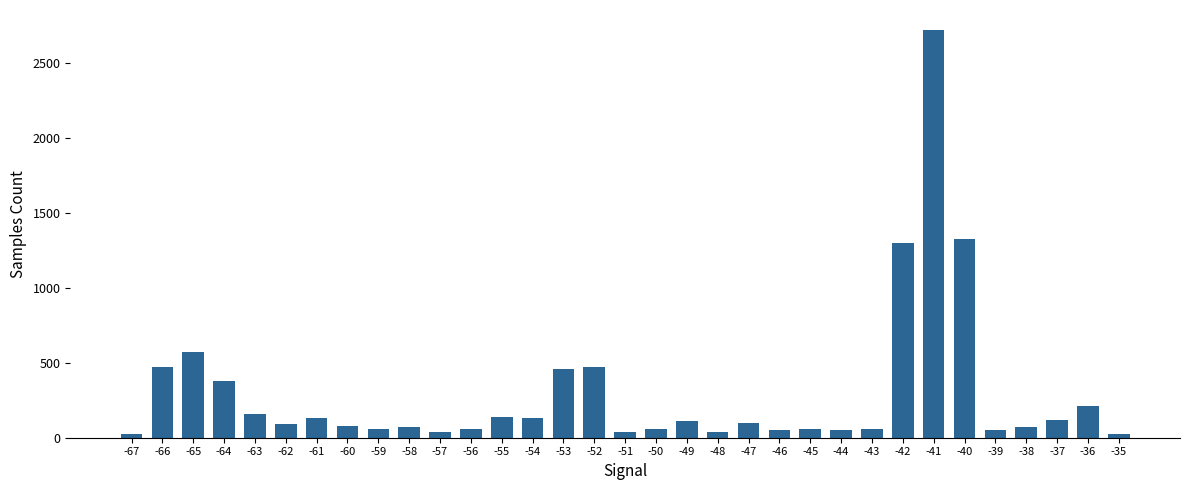

Is it true that the value at -36 is 210?

True